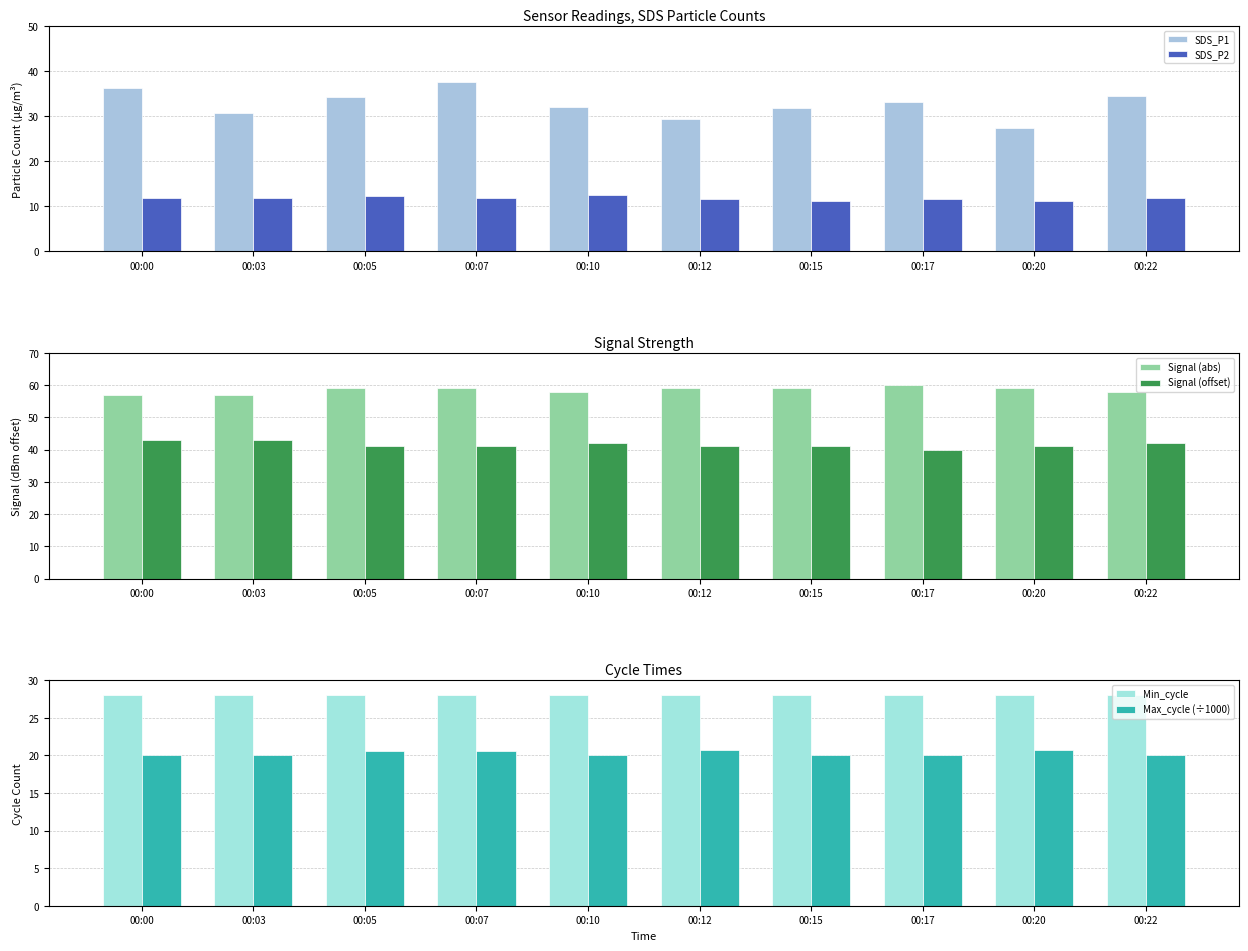

Count the number of data series in this chart.

6